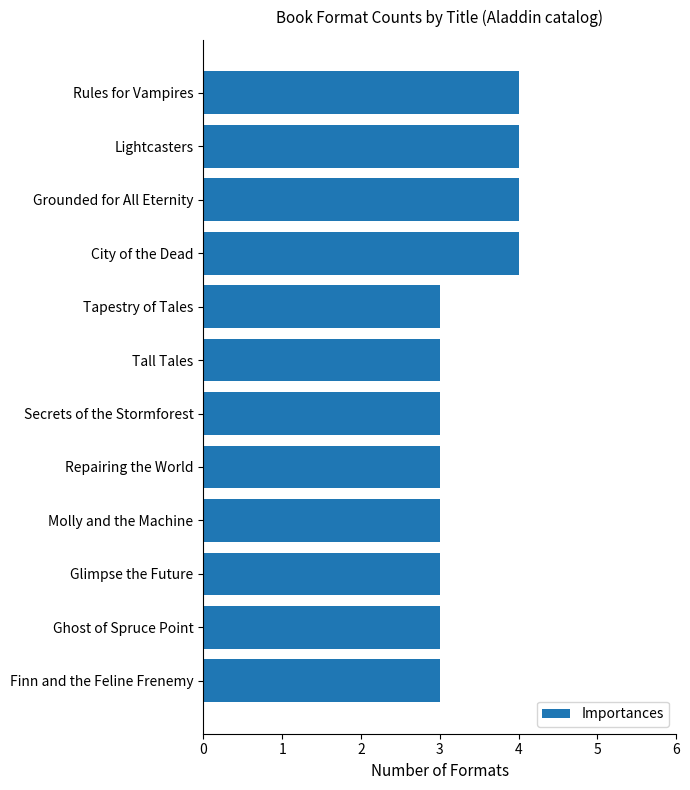

Between Finn and the Feline Frenemy and Lightcasters, which is larger?

Lightcasters